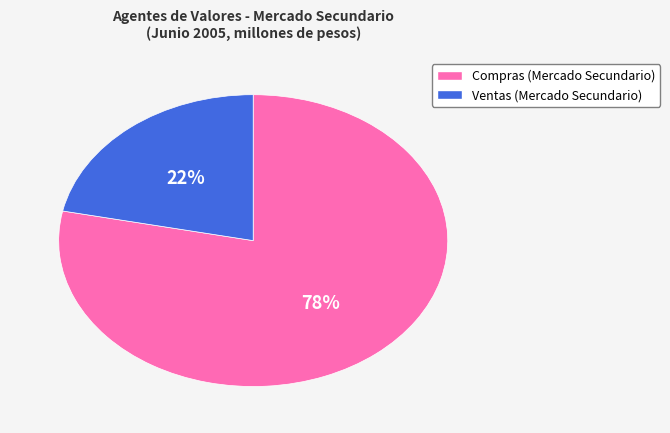

Is it true that Compras (Mercado Secundario) is 78% of the pie?

True